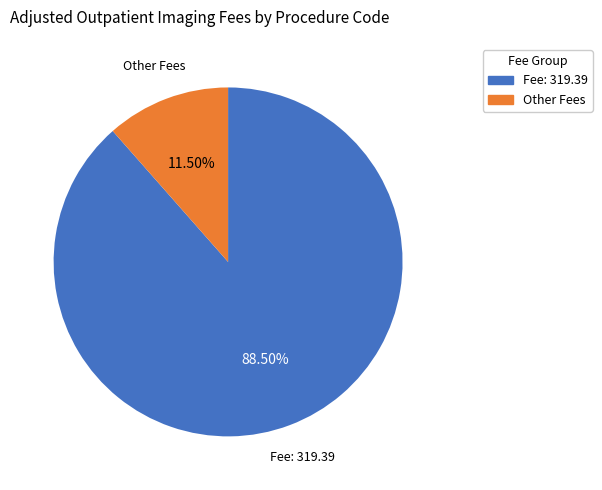

Is the sum of Fee: 319.39 and Other Fees greater than half?

Yes